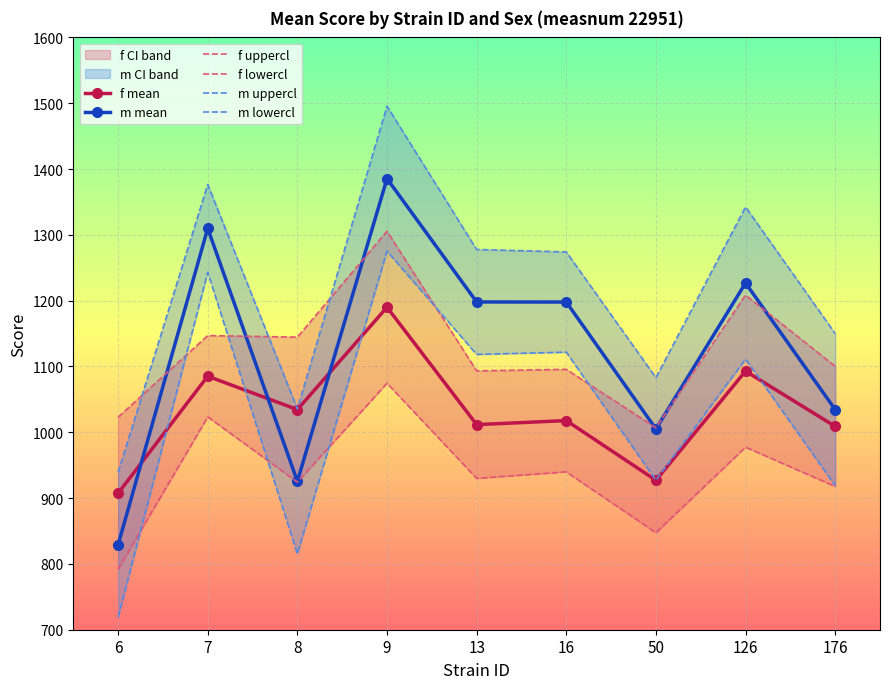

What is the difference between the second highest and minimum values in the f lowercl series?

231.5